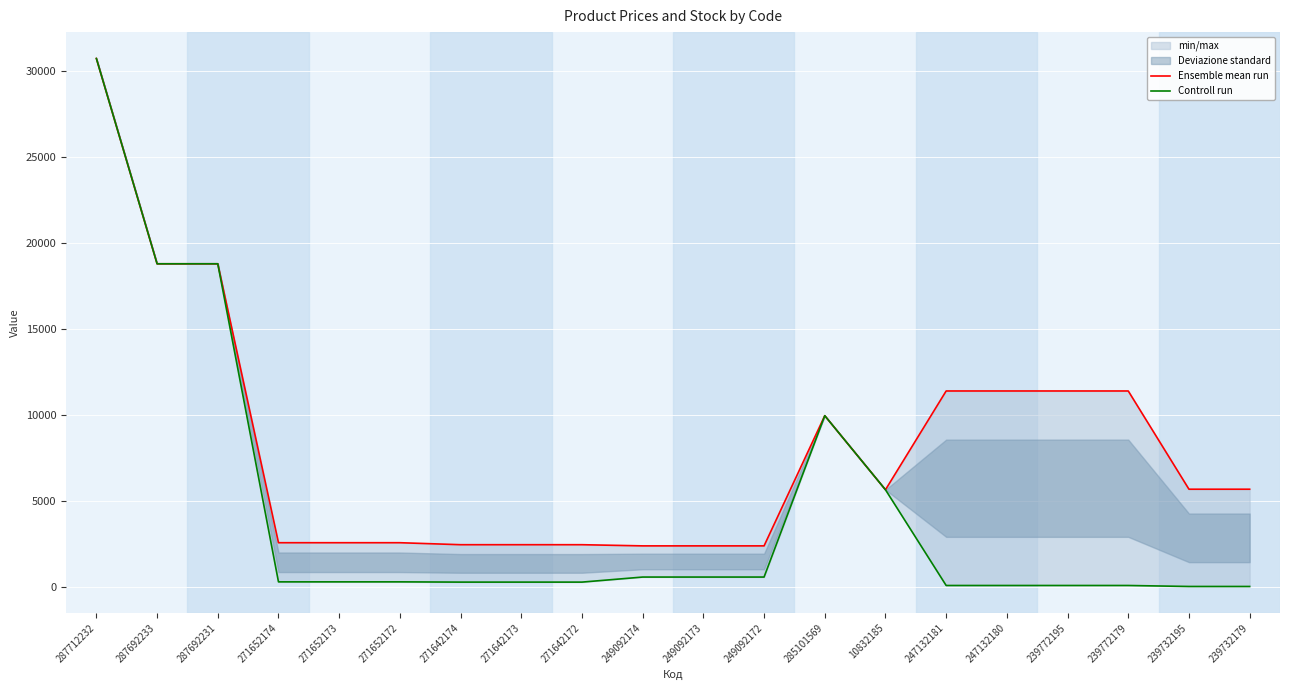

The Controll run series shows 184.0 at 271642173. True or false?

False